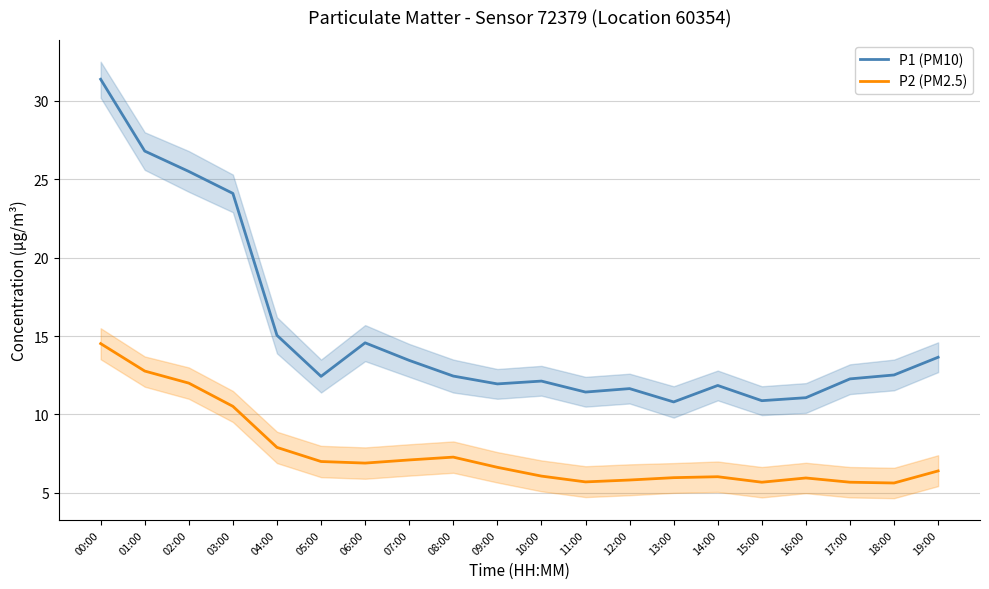

Is it true that P2 (PM2.5) equals 12.0 at 02:00?

True